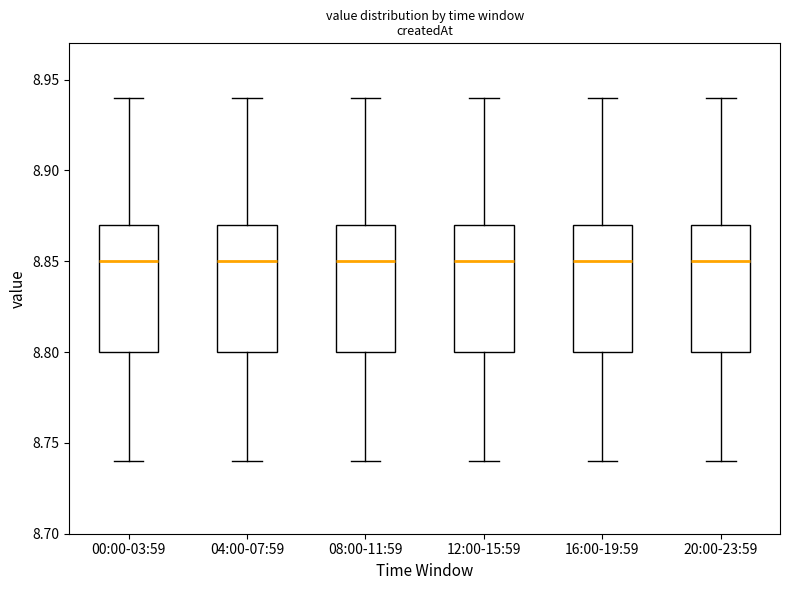

Reading left to right, transcribe this box plot: for each box, give where its median line is, the range the box spans, and where its two whiskers end, as read against the y-axis. The values are not printed on the chart, so give them approximately, as read against the axis.

00:00-03:59: median 8.85, box 8.80 to 8.87, whiskers 8.74 to 8.94
04:00-07:59: median 8.85, box 8.80 to 8.87, whiskers 8.74 to 8.94
08:00-11:59: median 8.85, box 8.80 to 8.87, whiskers 8.74 to 8.94
12:00-15:59: median 8.85, box 8.80 to 8.87, whiskers 8.74 to 8.94
16:00-19:59: median 8.85, box 8.80 to 8.87, whiskers 8.74 to 8.94
20:00-23:59: median 8.85, box 8.80 to 8.87, whiskers 8.74 to 8.94